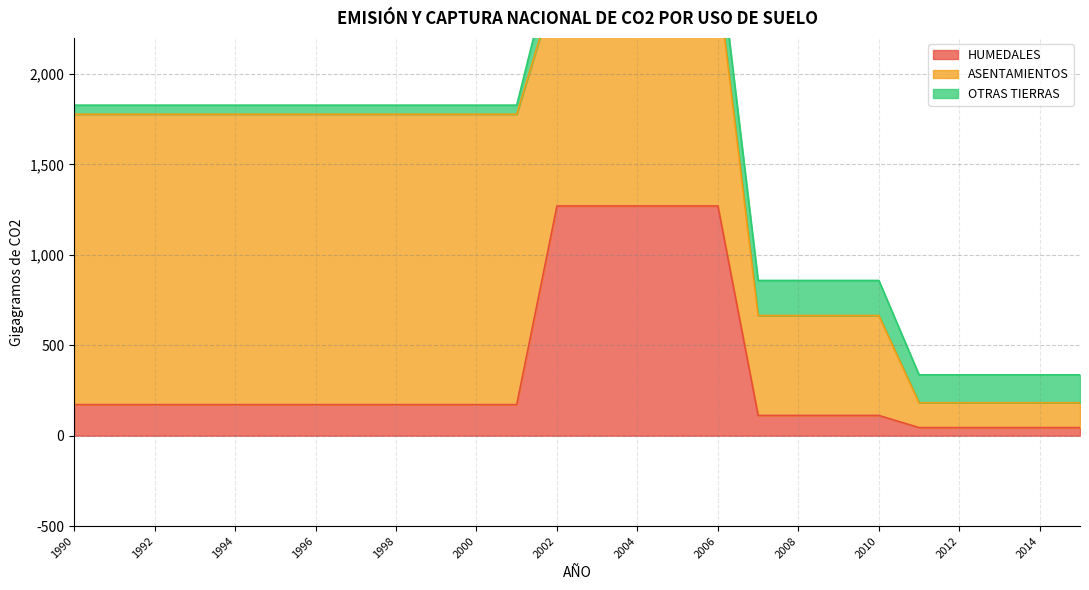

What is the difference between the second highest and minimum values in the ASENTAMIENTOS series?

1468.6